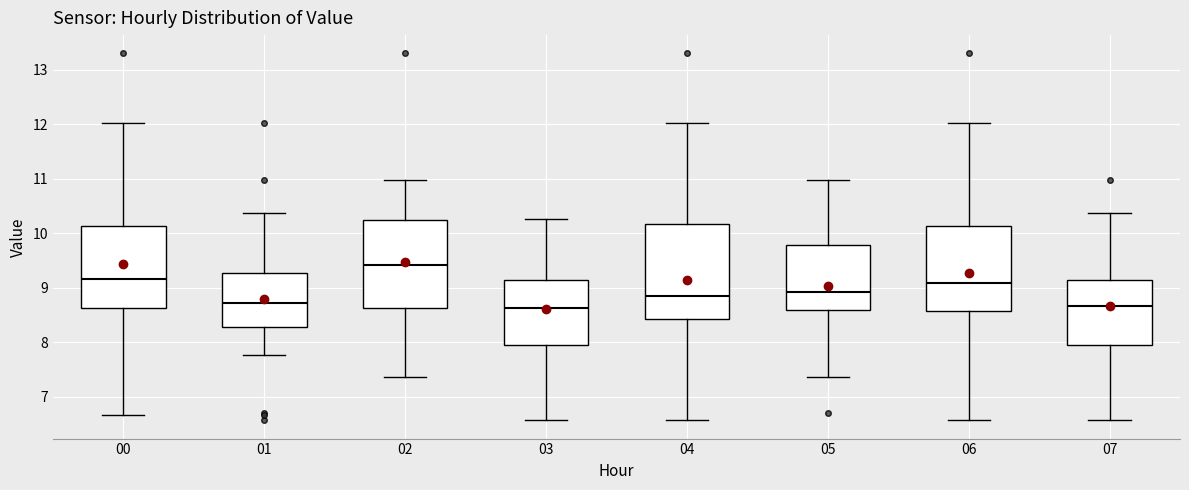

Comparing the boxes themselves (not the whiskers), which one is the tallest?

04